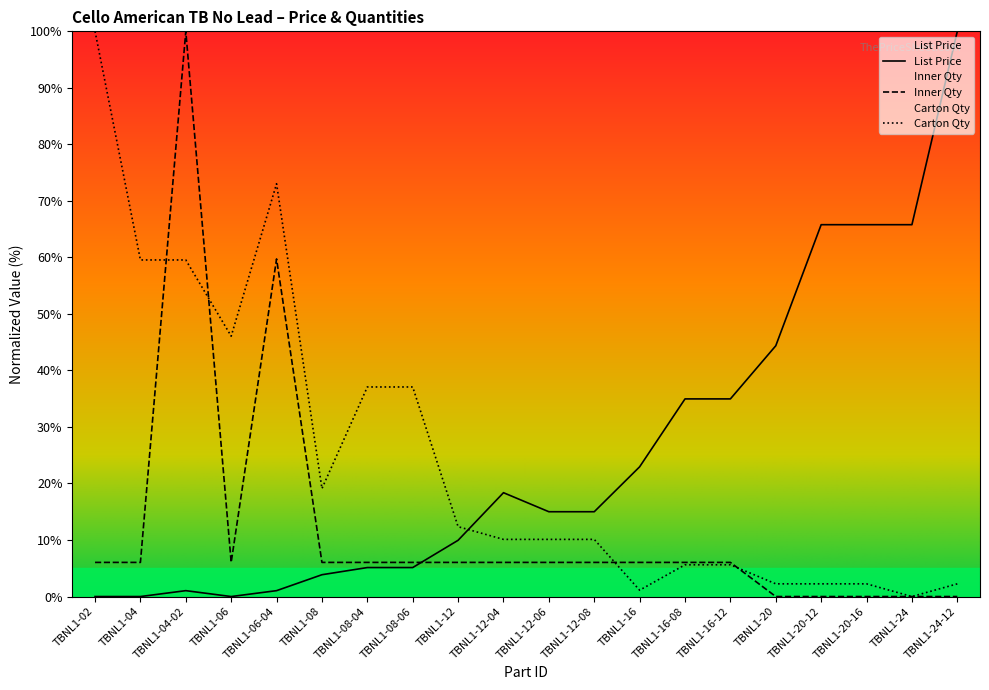

What is the label of the 6th point from the right?

TBNL1-16-12